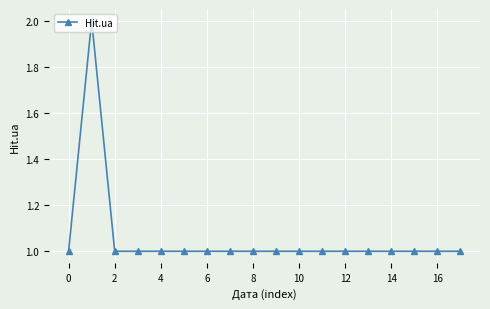

What is the value of the 3rd point from the left?

1